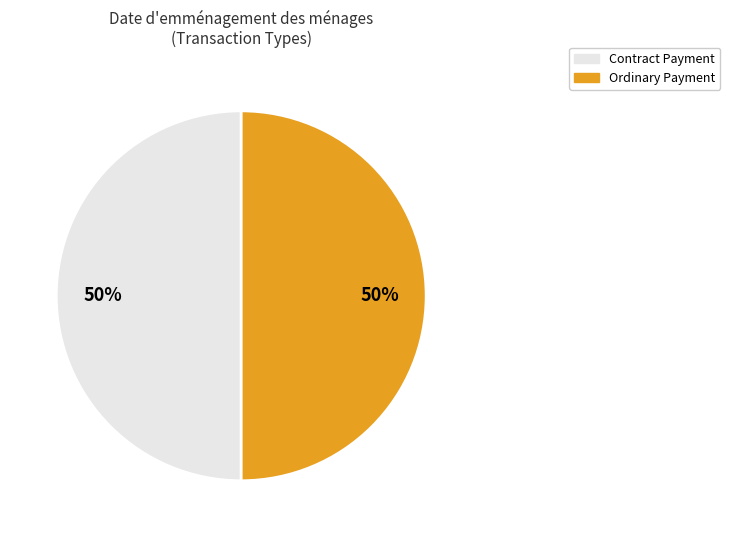

Do Contract Payment and Ordinary Payment together represent more than half of the pie?

Yes